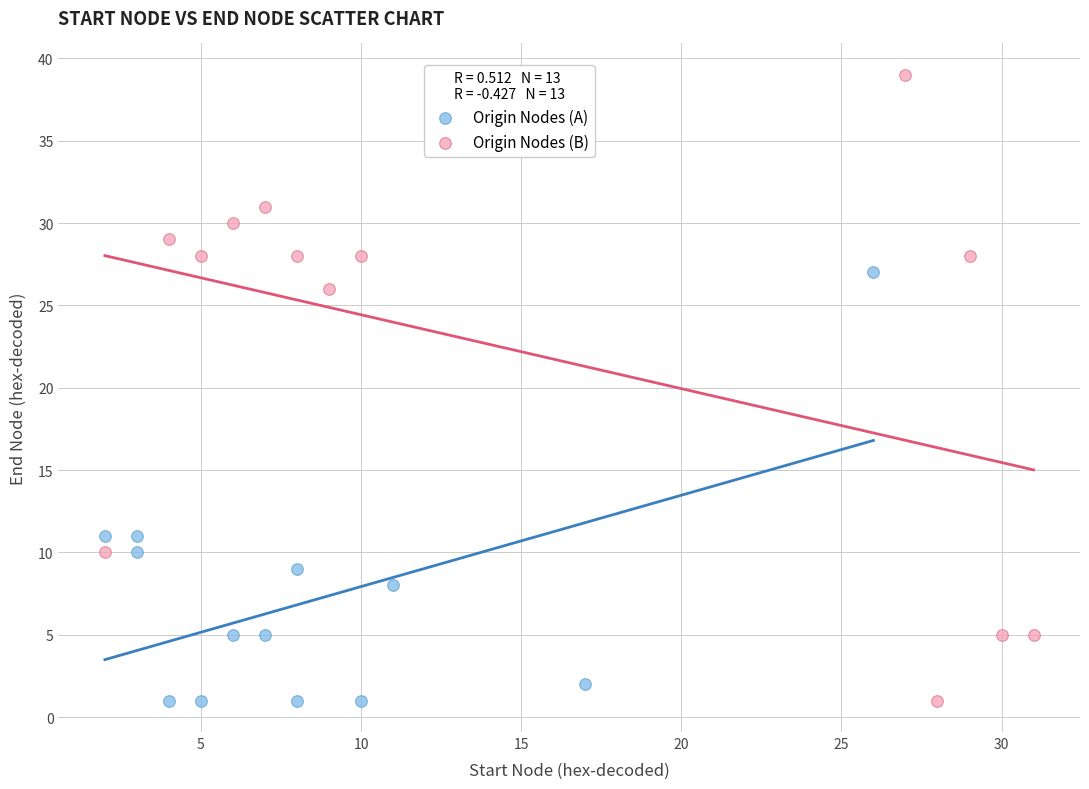

Which series has the widest spread of Y values?

Origin Nodes (B)